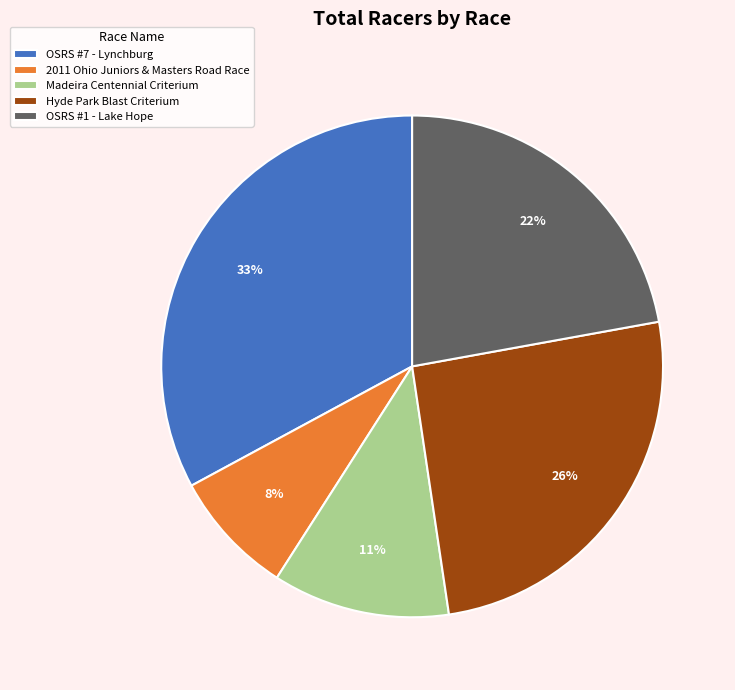

To the nearest percent, what is the average slice percentage?

20%